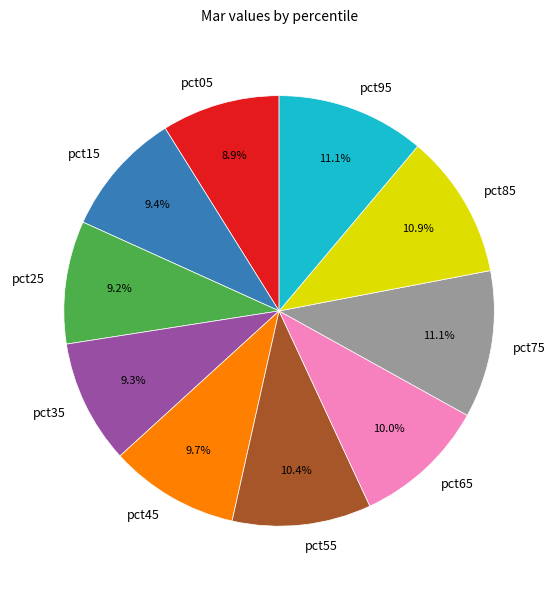

To the nearest percent, what is the average slice percentage?

10%